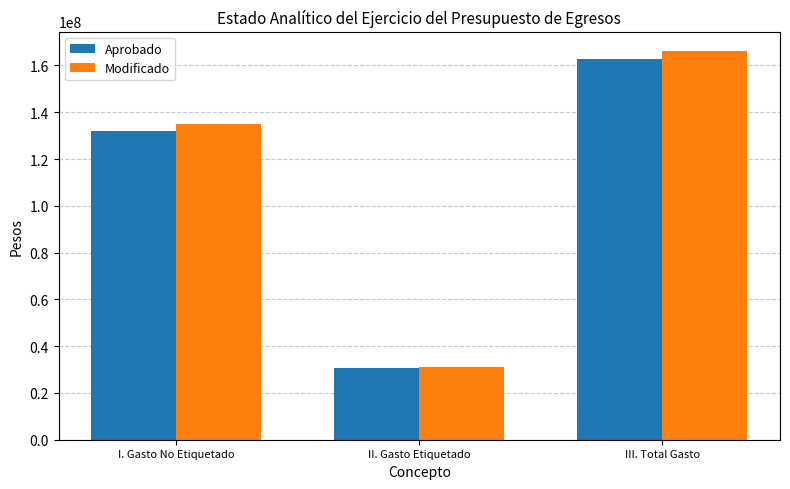

At which category is the sum across all series the highest?

III. Total Gasto